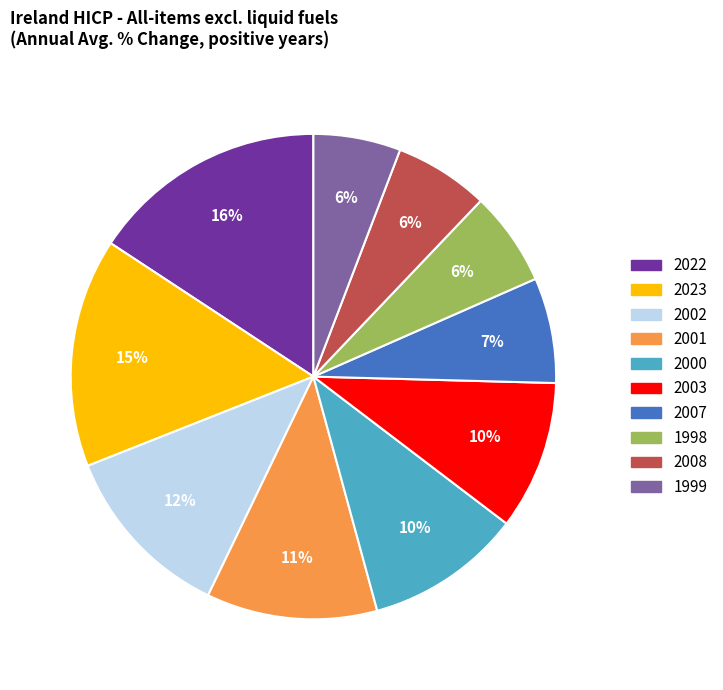

The 1999 slice represents 6% of the pie. True or false?

True